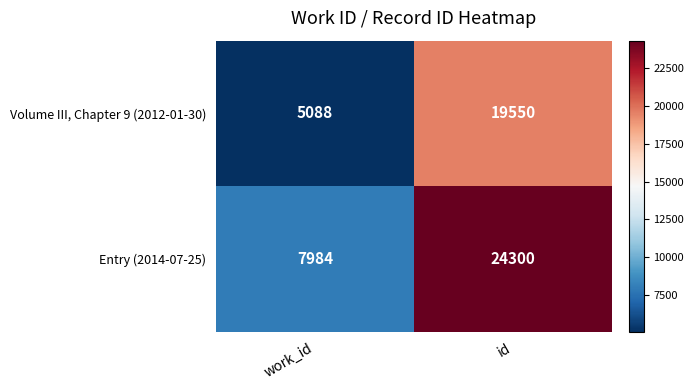

Which series has the largest total across all categories?

Entry (2014-07-25)